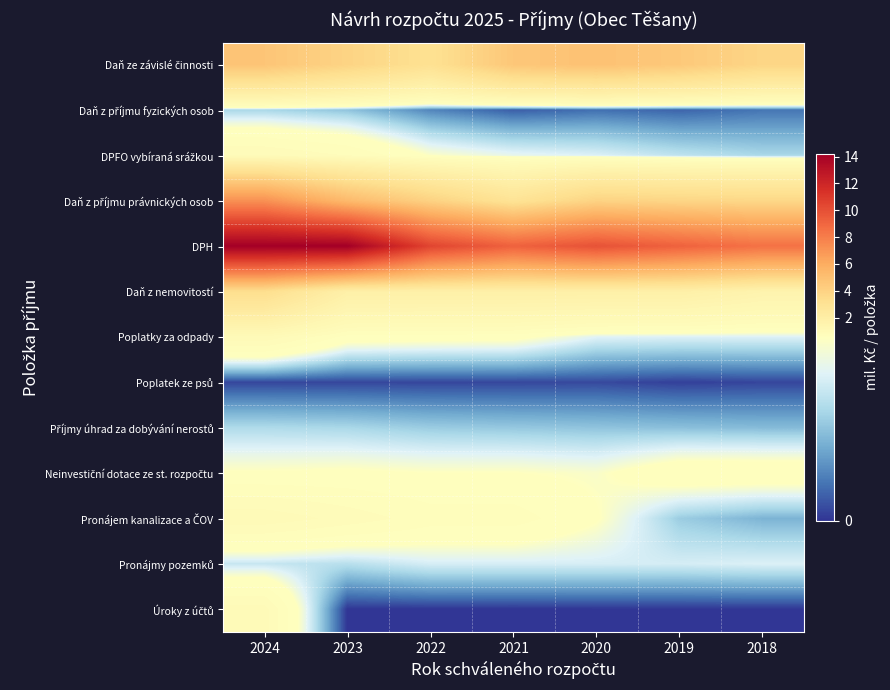

What is the difference between the highest and lowest values at 2024?

14.2